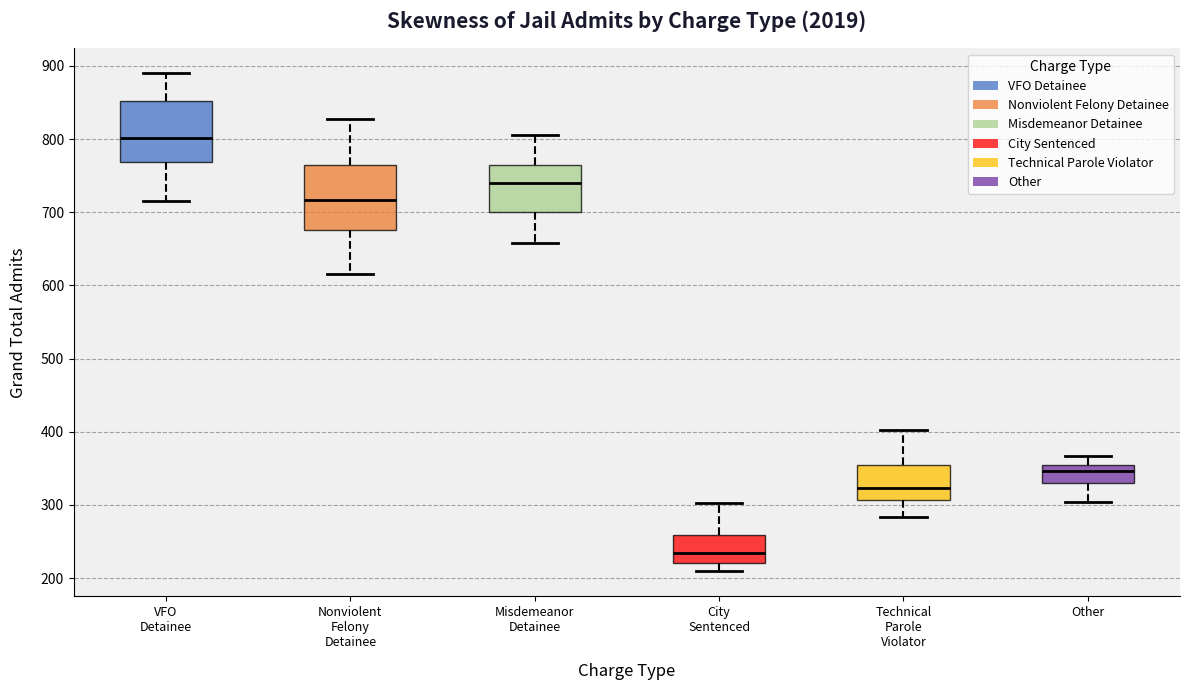

Which box has the lowest median line?

City Sentenced